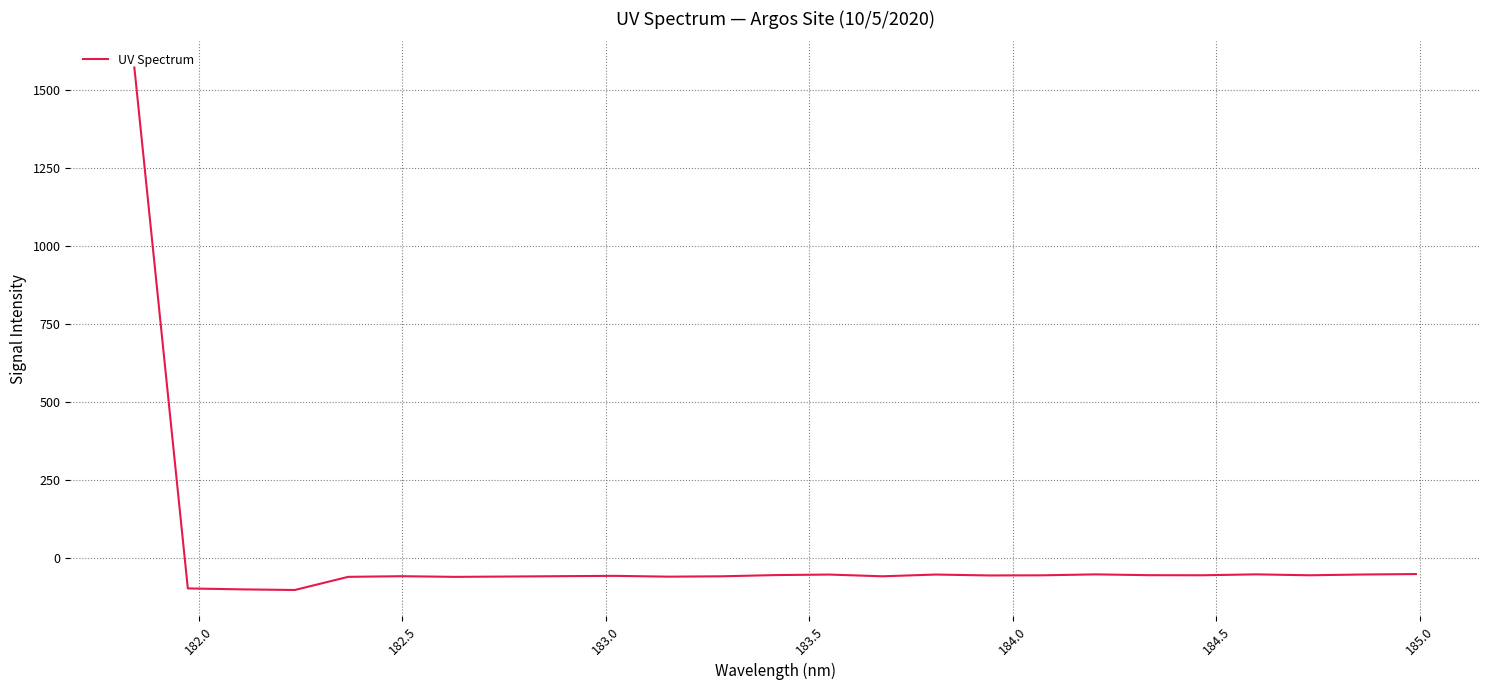

What is the difference between the maximum and minimum values?

1673.3